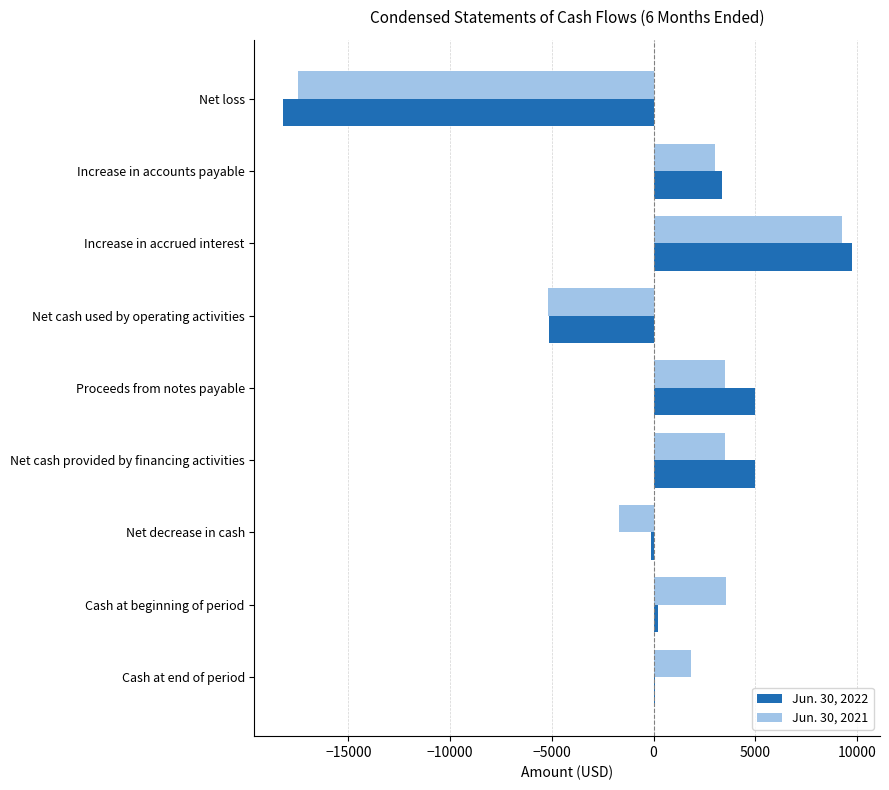

What is the sum of the Jun. 30, 2021 values at Net cash used by operating activities and Net loss?

-22660